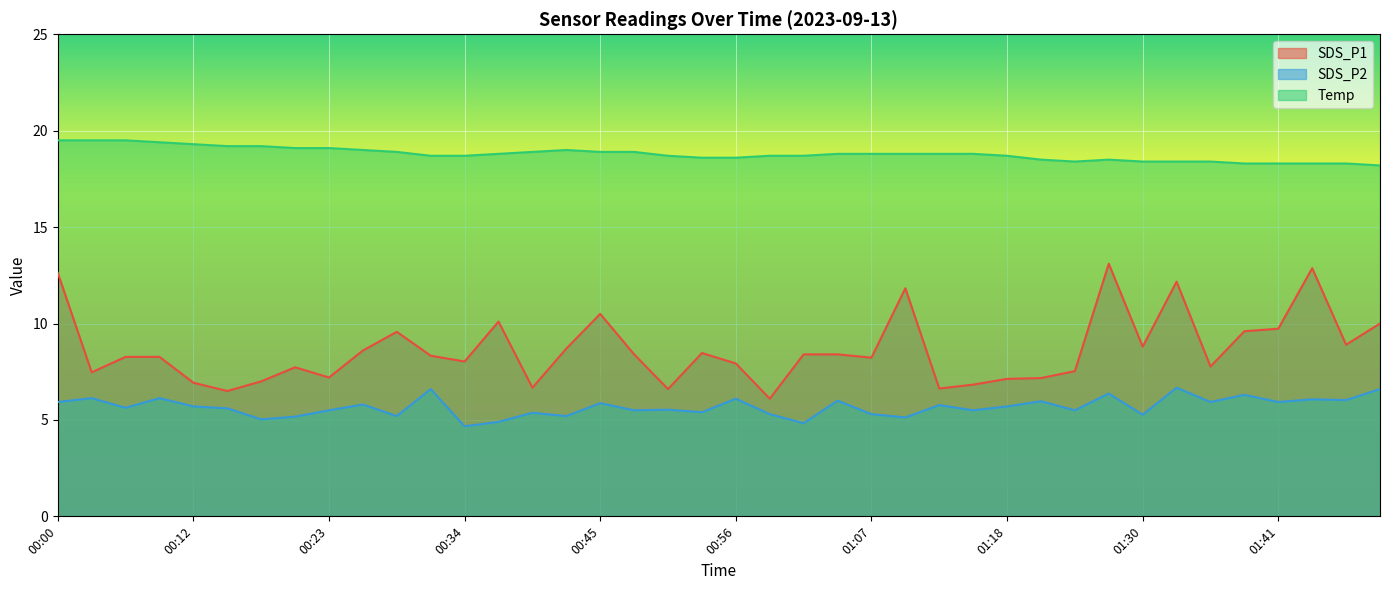

What is the label of the 9th point from the left?

00:23